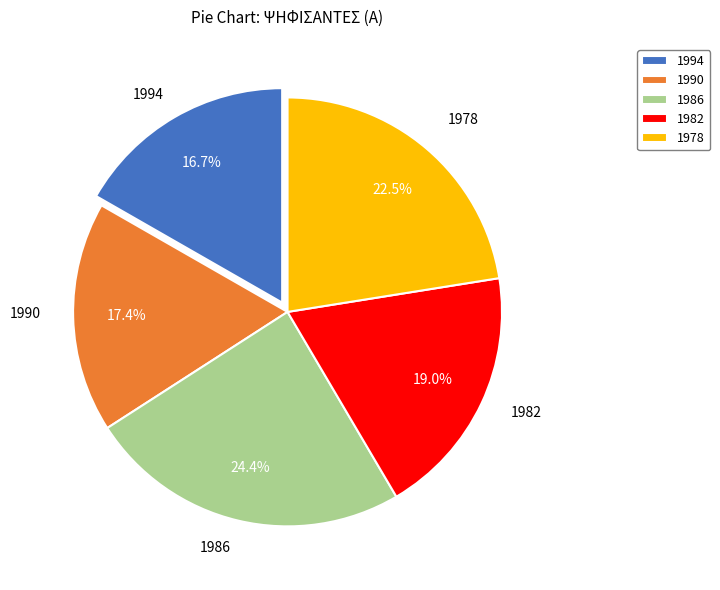

What is the largest slice in the pie chart?

1986